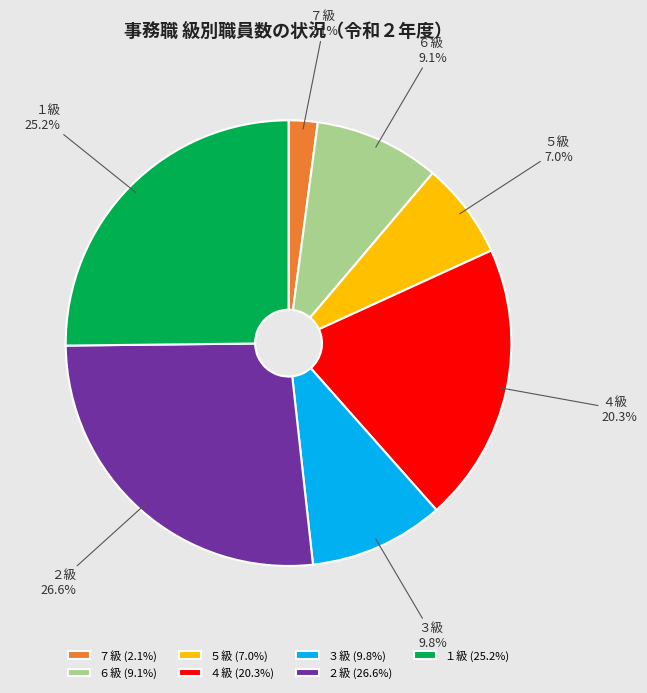

Combined, do ２級 and ６級 account for over 50%?

No